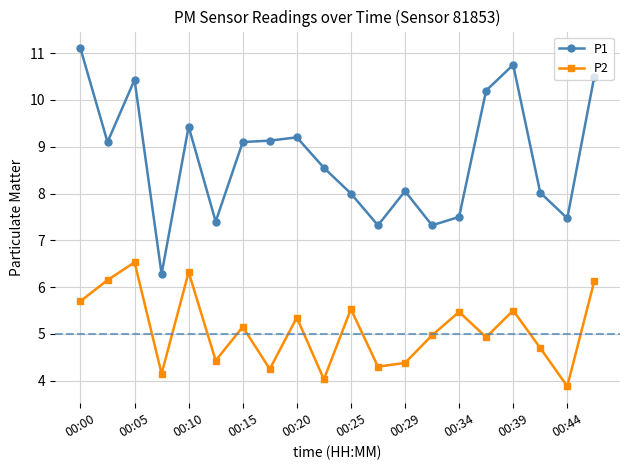

True or false: P2 has more than 2 points higher than both neighbors.

True